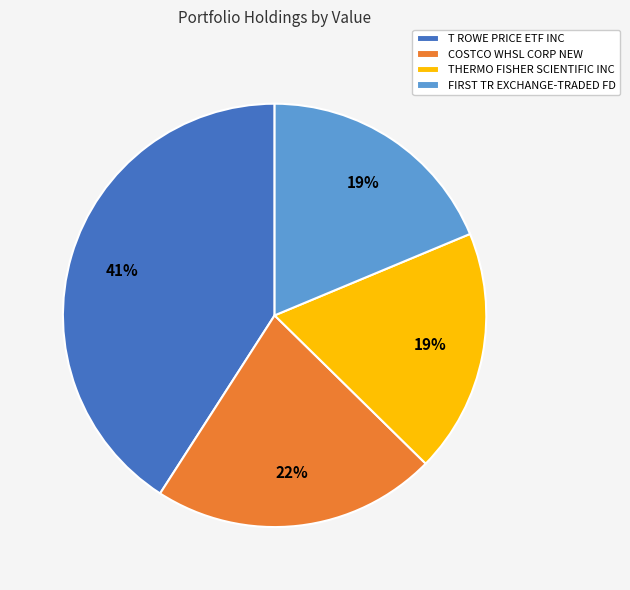

Which has a higher value, COSTCO WHSL CORP NEW or T ROWE PRICE ETF INC?

T ROWE PRICE ETF INC